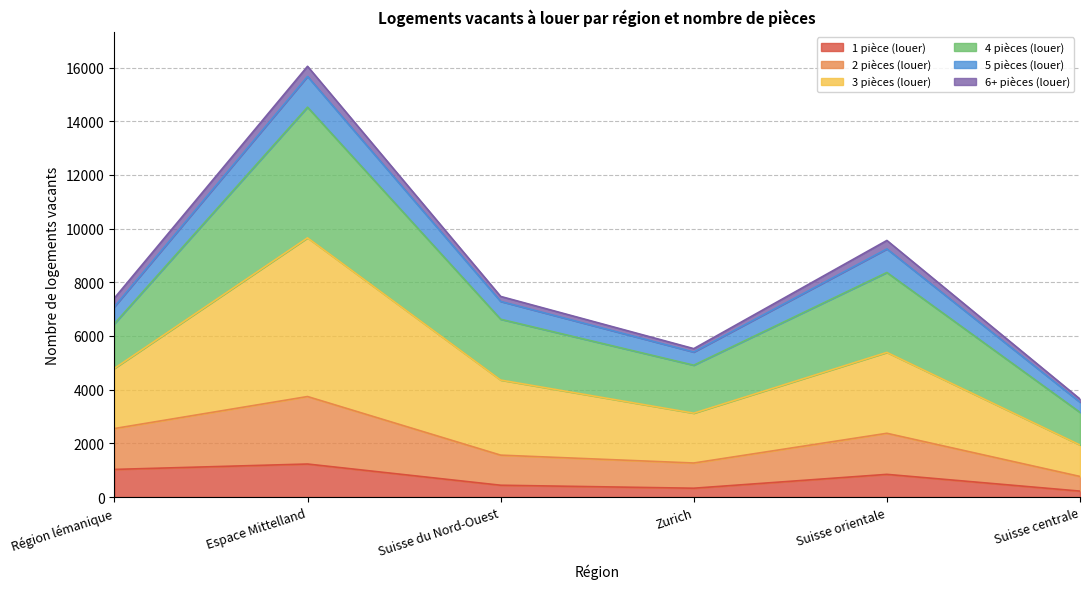

What position from the right is Zurich?

3